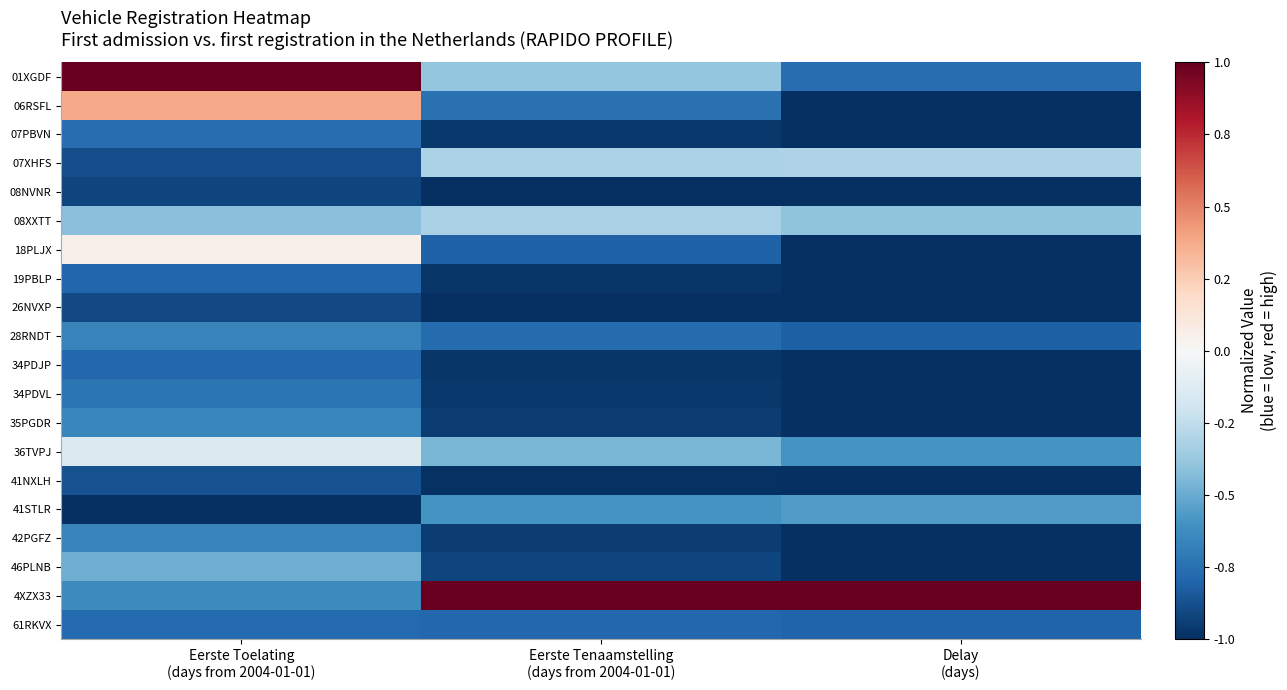

Which label corresponds to the smallest value in the chart?

Delay
(days)